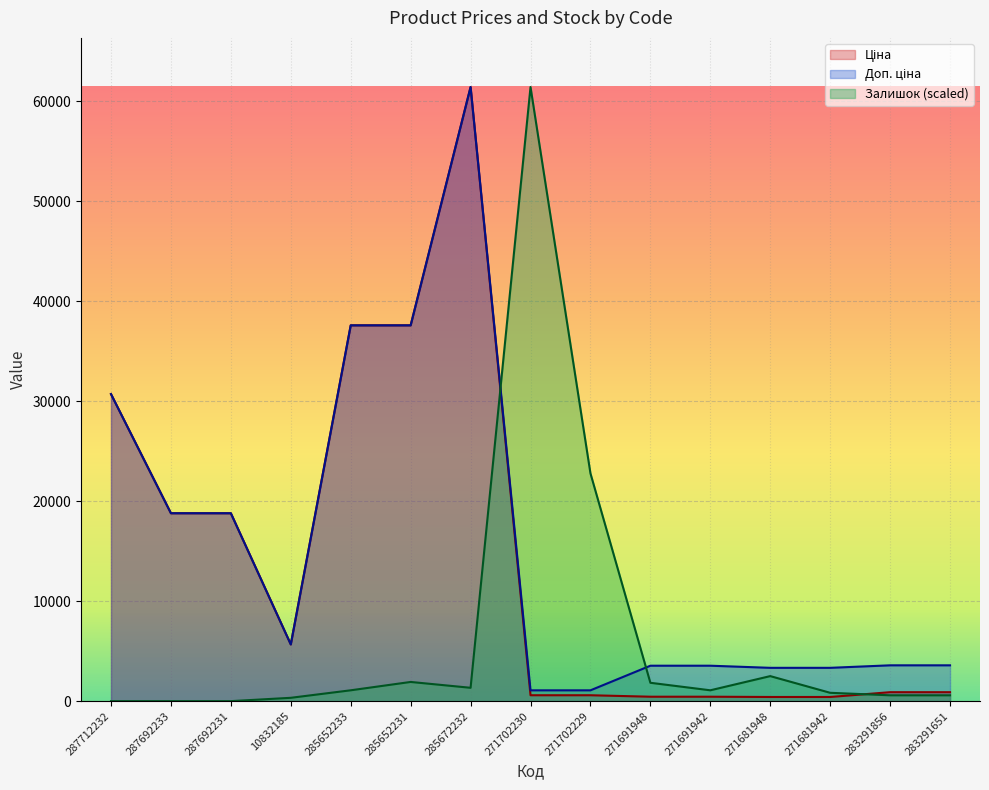

How many categories are shown in the chart?

15